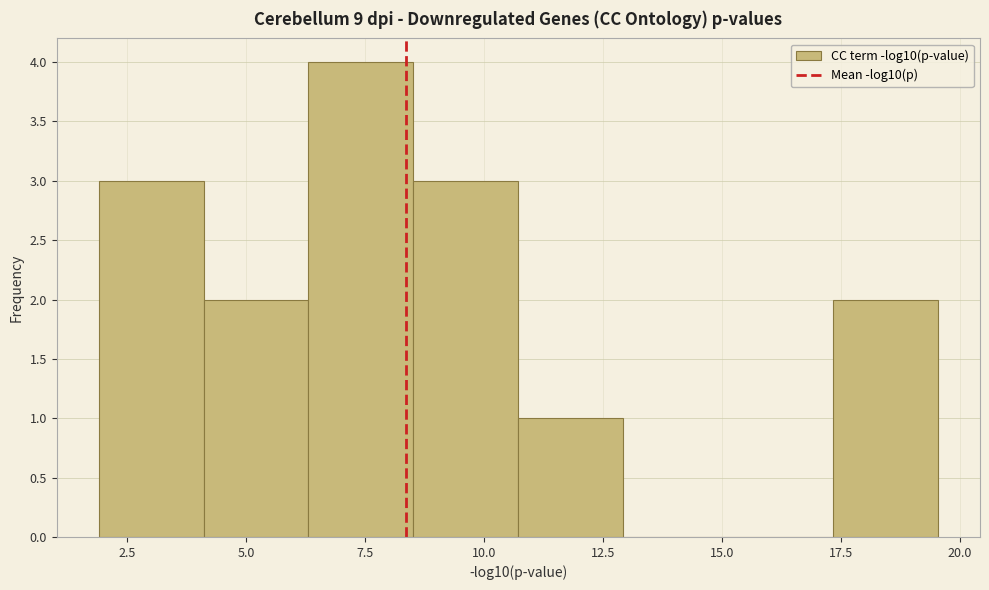

Over which range of the x-axis is the bar tallest?

6.5 to 8.5